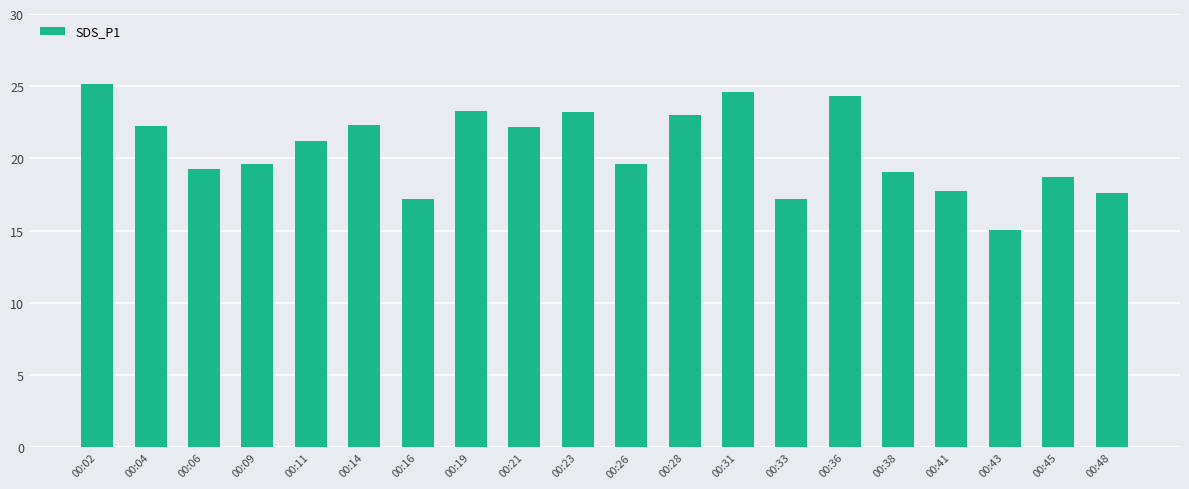

What is the value of the 5th bar from the left?

21.2